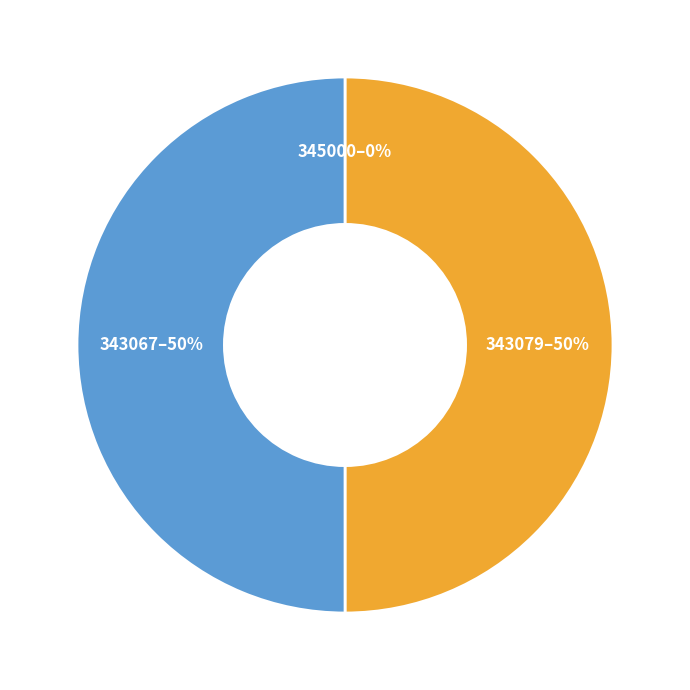

True or false: 343067 accounts for 40% of the total.

False